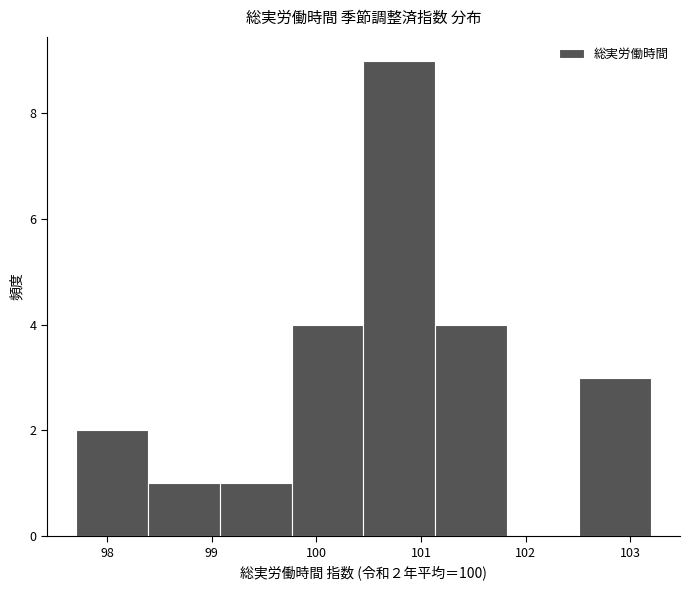

Over which range of the x-axis is the bar tallest?

100.5 to 101.1